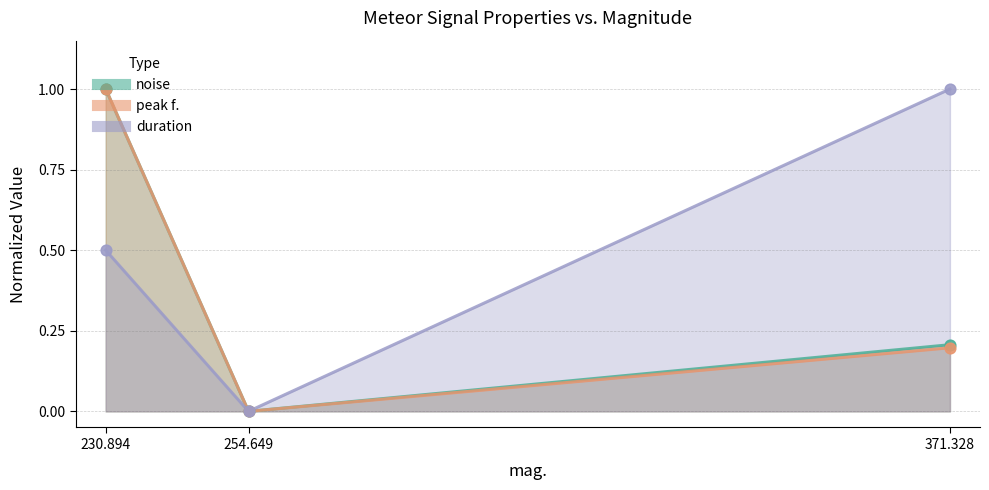

At how many categories does at least one series exceed 0?

2